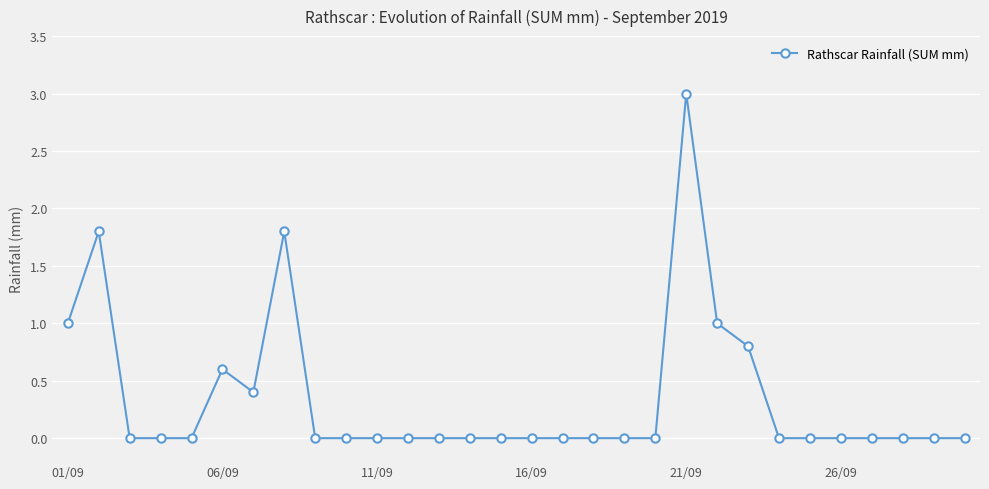

Does the chart display data point markers on the line(s)?

Yes